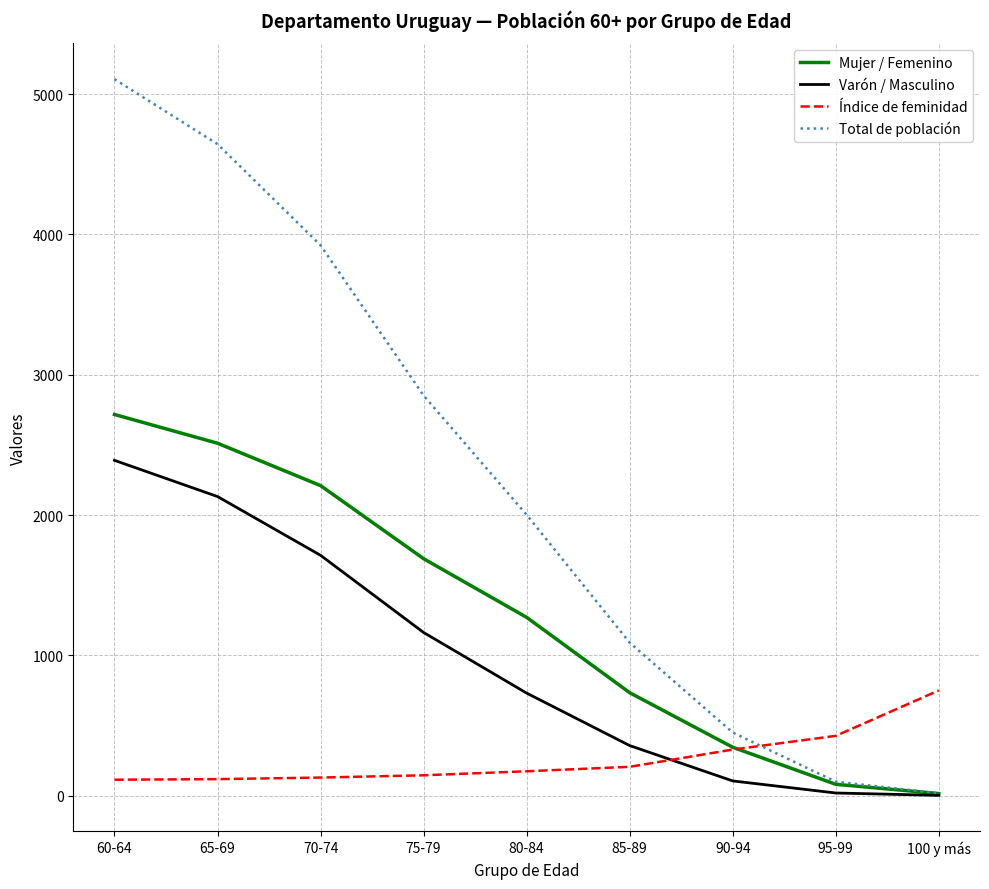

Where is Total de población nearest to the value 2562?

75-79